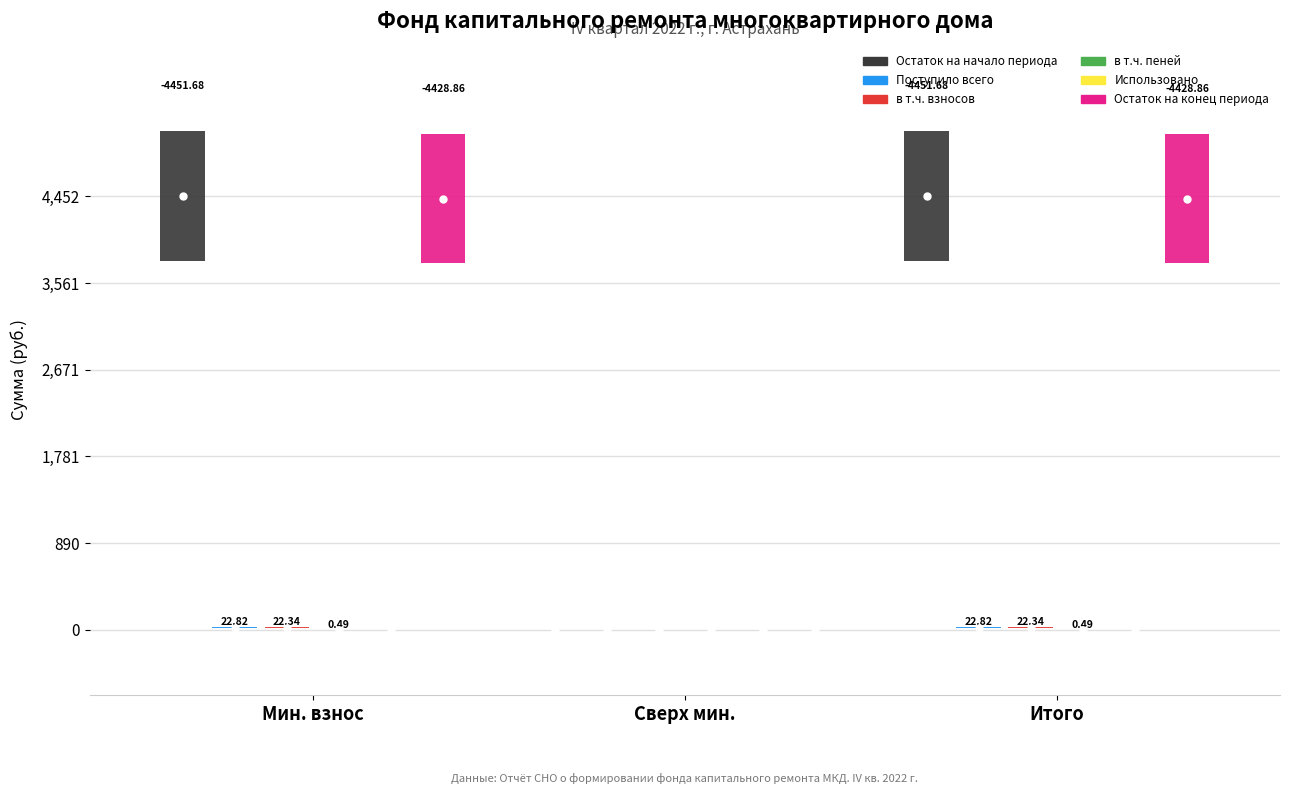

Rank the categories by в т.ч. взносов value from lowest to highest.

сверх минимального размера взноса, за счет минимального взноса, Итого фонд капитального ремонта